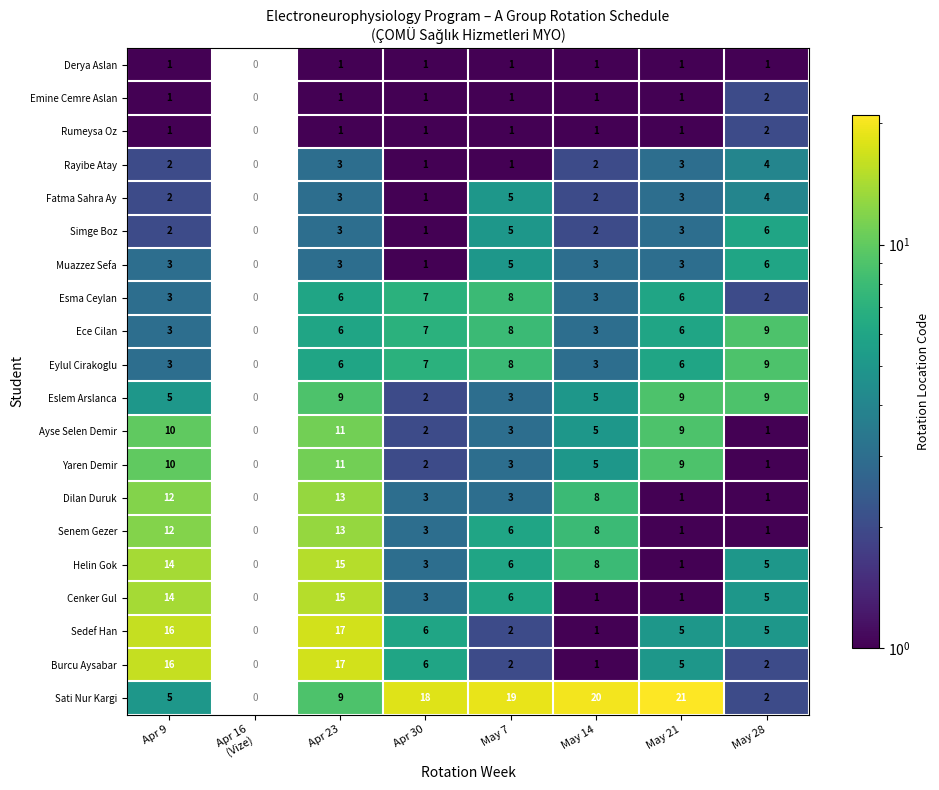

What is the sum of all Ece Cilan values?

42